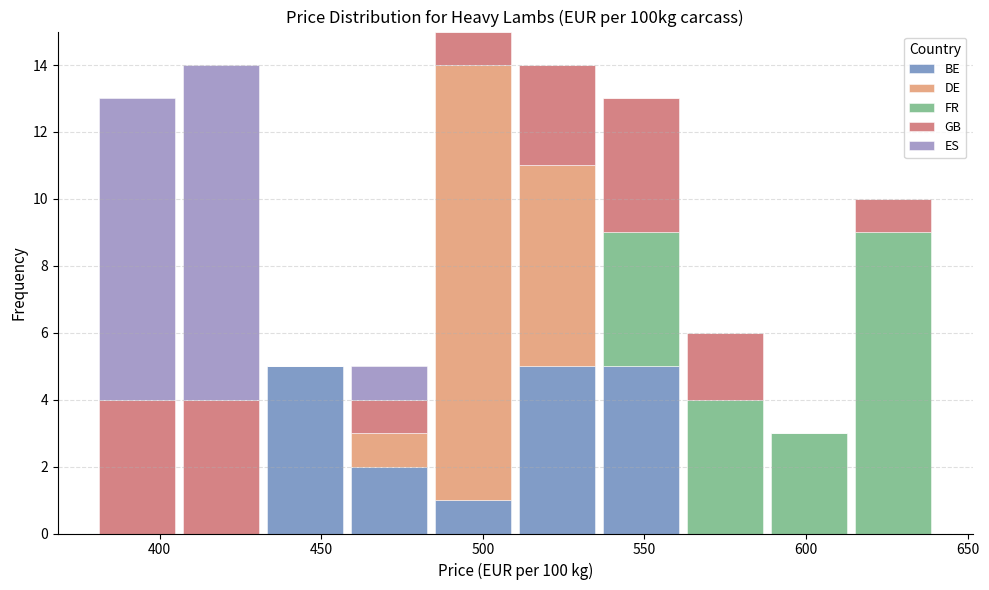

Reading left to right, transcribe this chart: for each stacked bar, give the range it covers on the x-axis and its total height. Neither the bar edges nor the heights are printed on the chart, so give them approximately, as read against the axes.

380 to 406: 13
406 to 432: 14
432 to 458: 5
458 to 484: 5
484 to 510: 15
510 to 536: 14
536 to 562: 13
562 to 588: 6
588 to 614: 3
614 to 640: 10